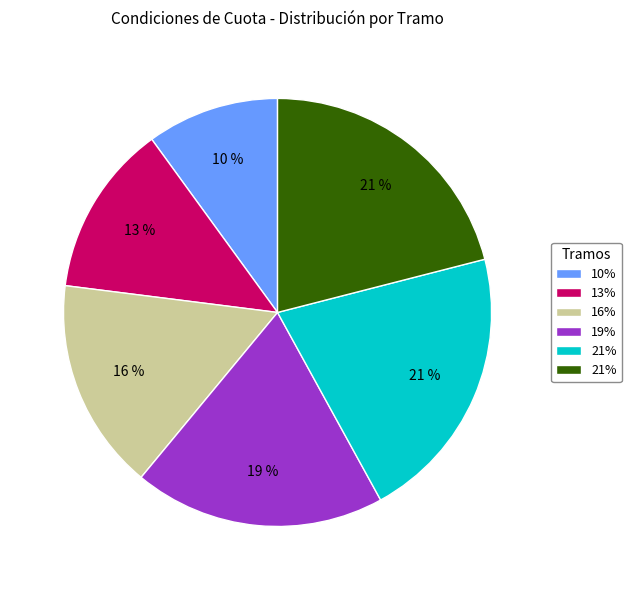

To the nearest percent, what is the difference between the largest and smallest slice percentages?

11%